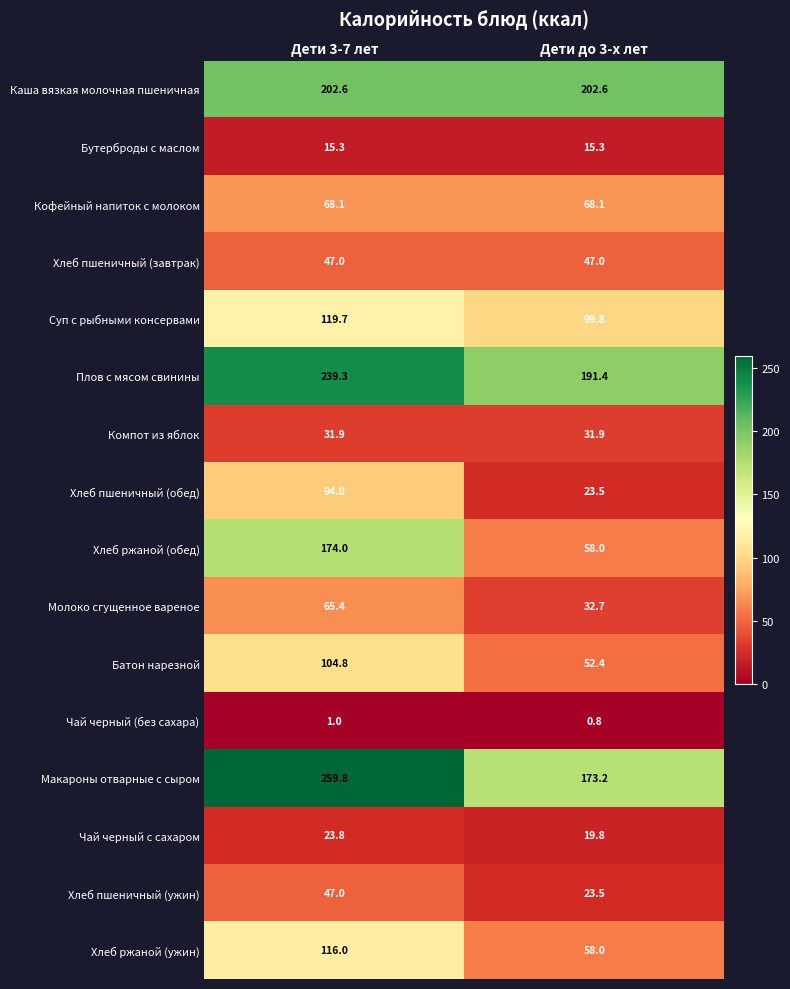

Read the Компот из яблок value at Дети до 3-х лет.

31.9